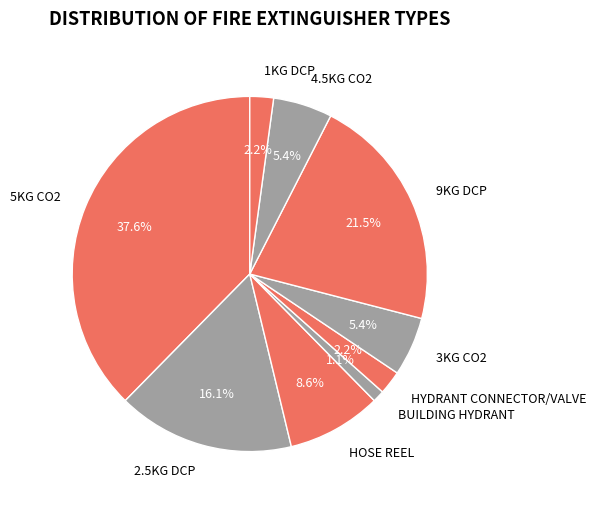

Is it true that 5KG CO2 is 47% of the pie?

False